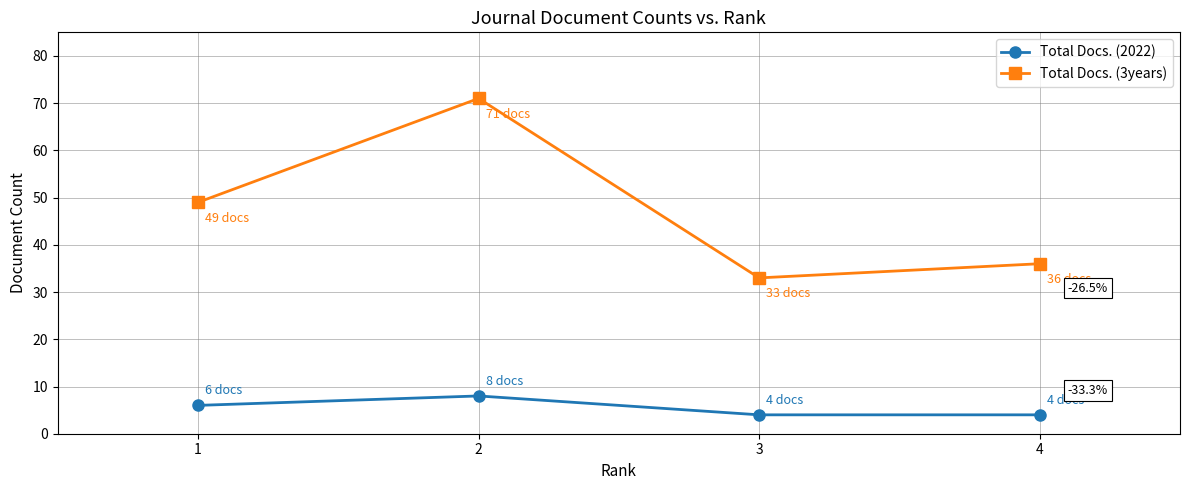

Rank the series by their maximum value, from highest to lowest.

Total Docs. (3years), Total Docs. (2022)